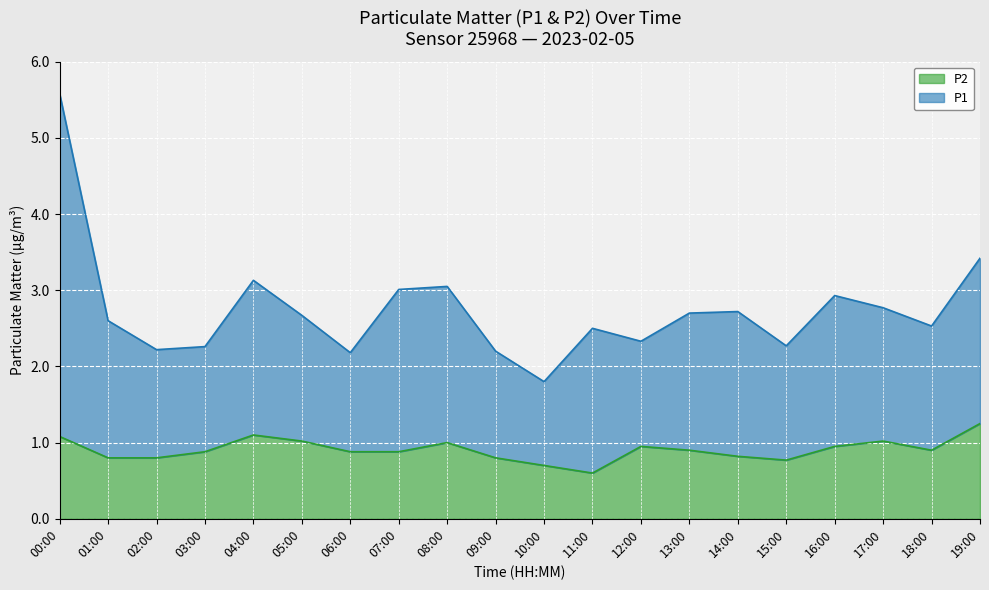

At which label does P1 reach its peak?

00:00